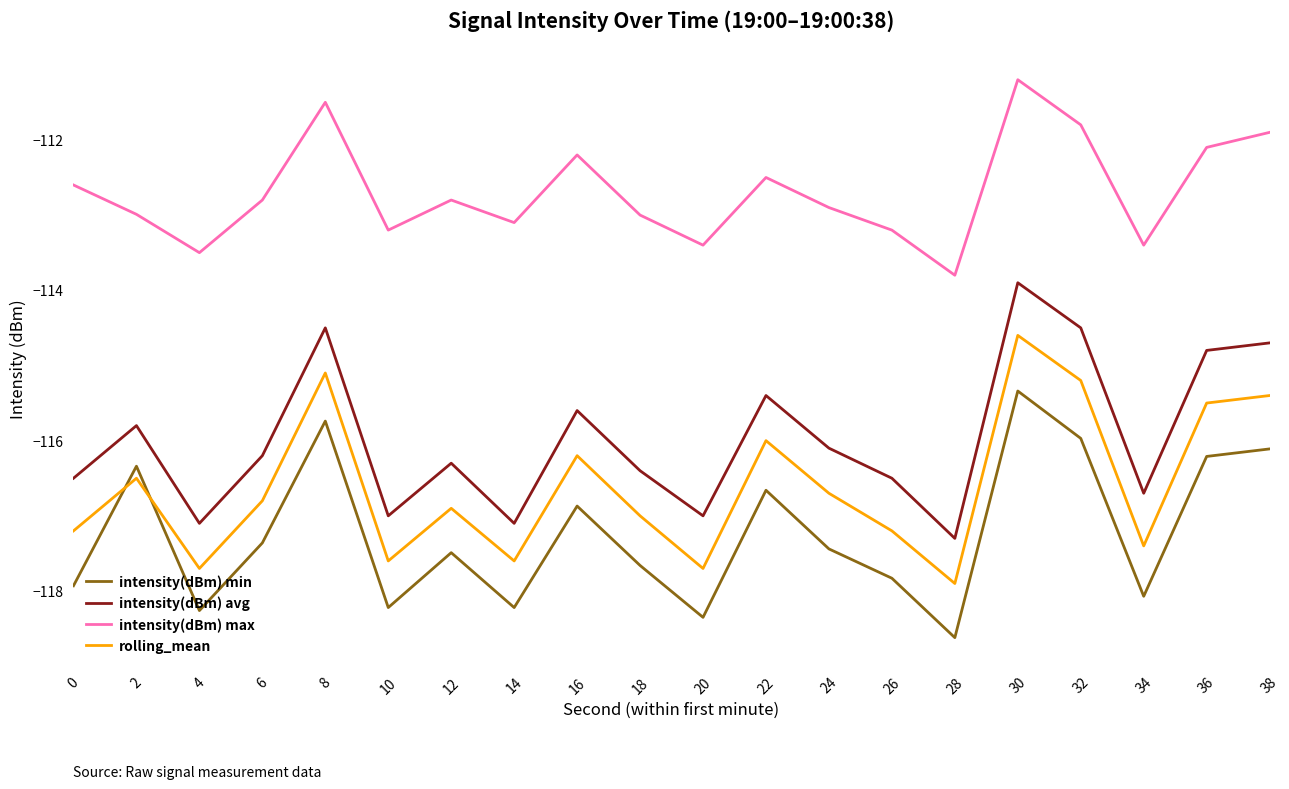

List the series in order of their peak value, highest first.

intensity(dBm) max, intensity(dBm) avg, rolling_mean, intensity(dBm) min